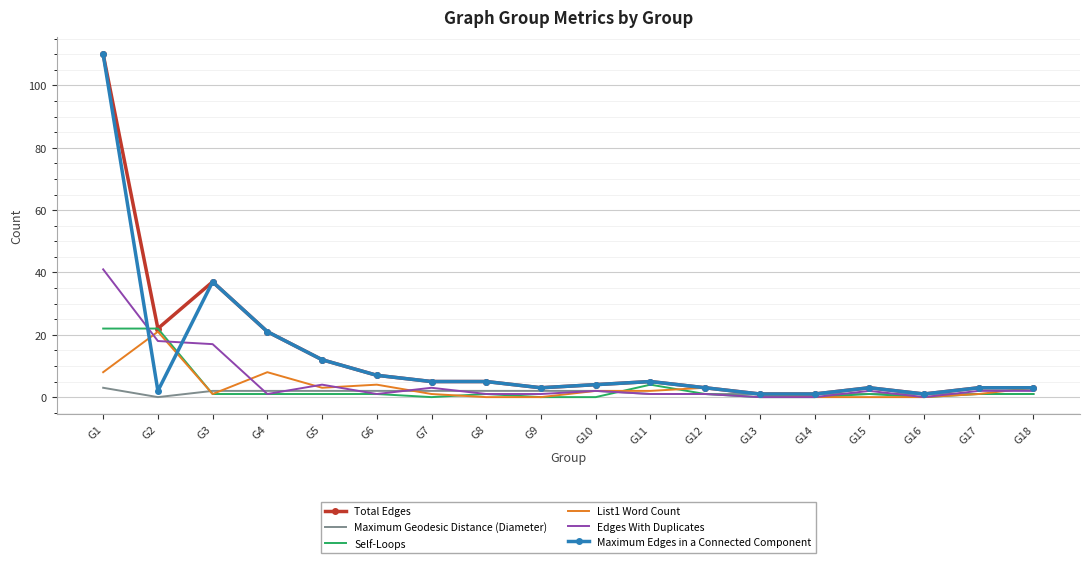

Is it true that Edges With Duplicates equals 1 at G8?

True